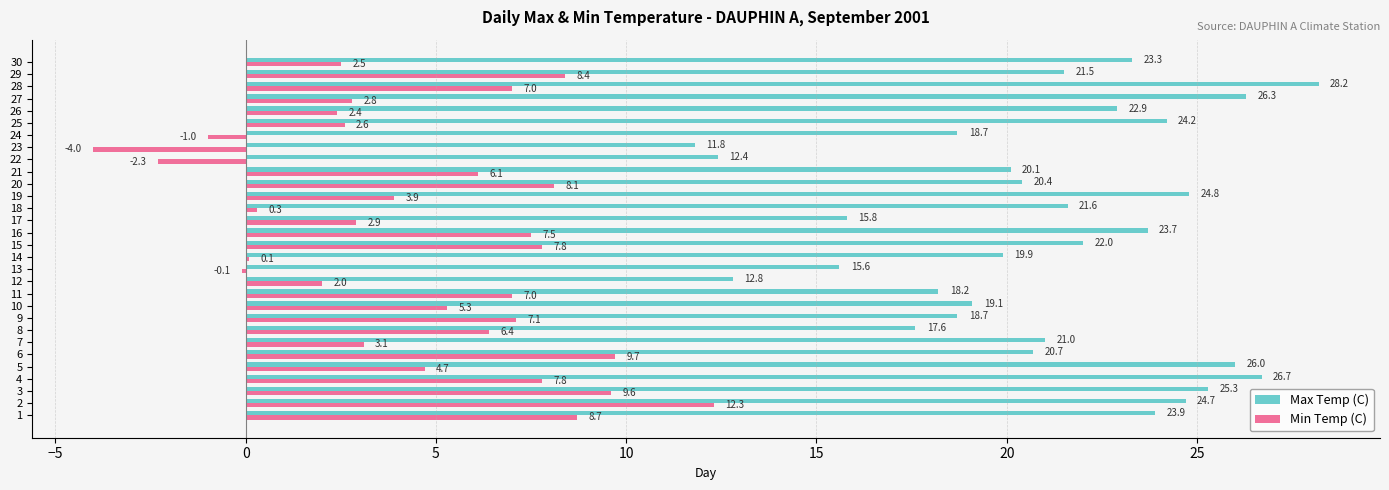

Is the value of Max Temp (C) at 13 greater than the value of Min Temp (C) at 22?

Yes